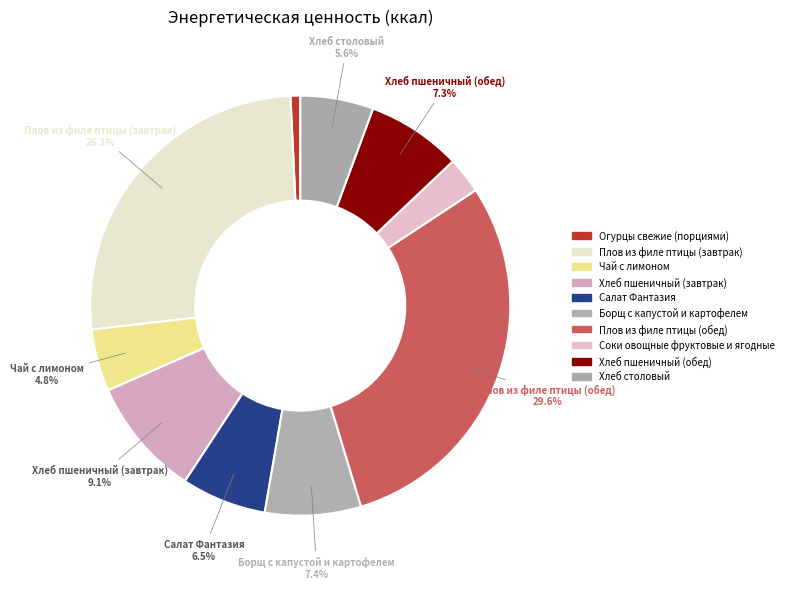

How many slices are in this pie chart?

10